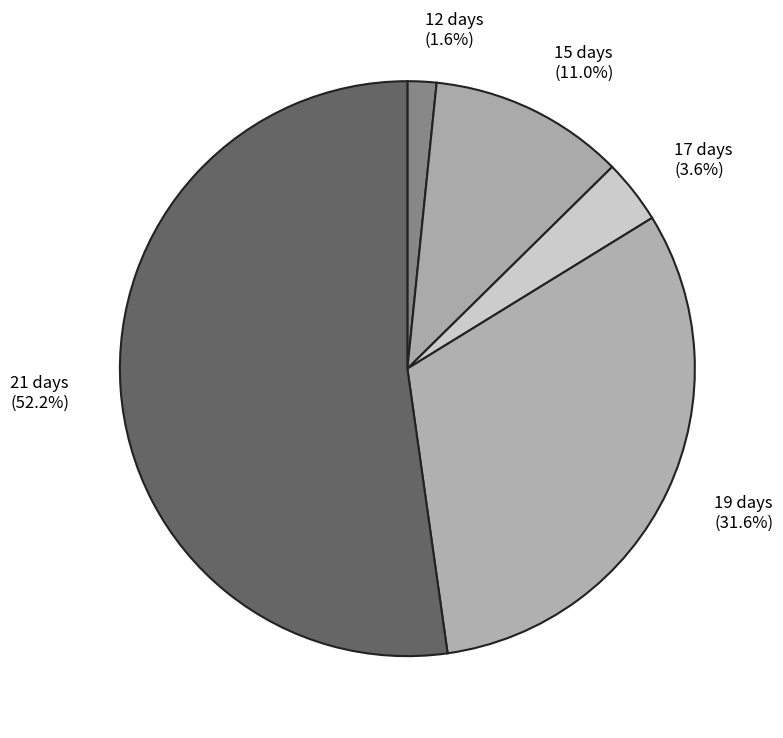

Is there a majority slice in this chart?

Yes